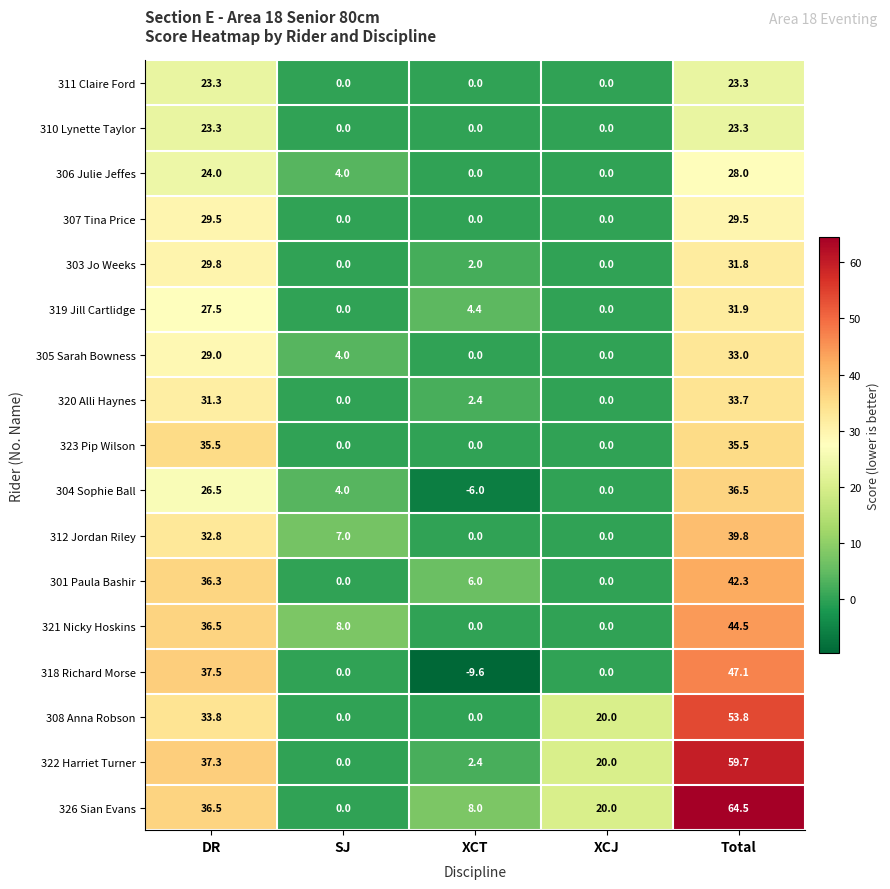

At which label is 319 Jill Cartlidge closest to 15?

XCT